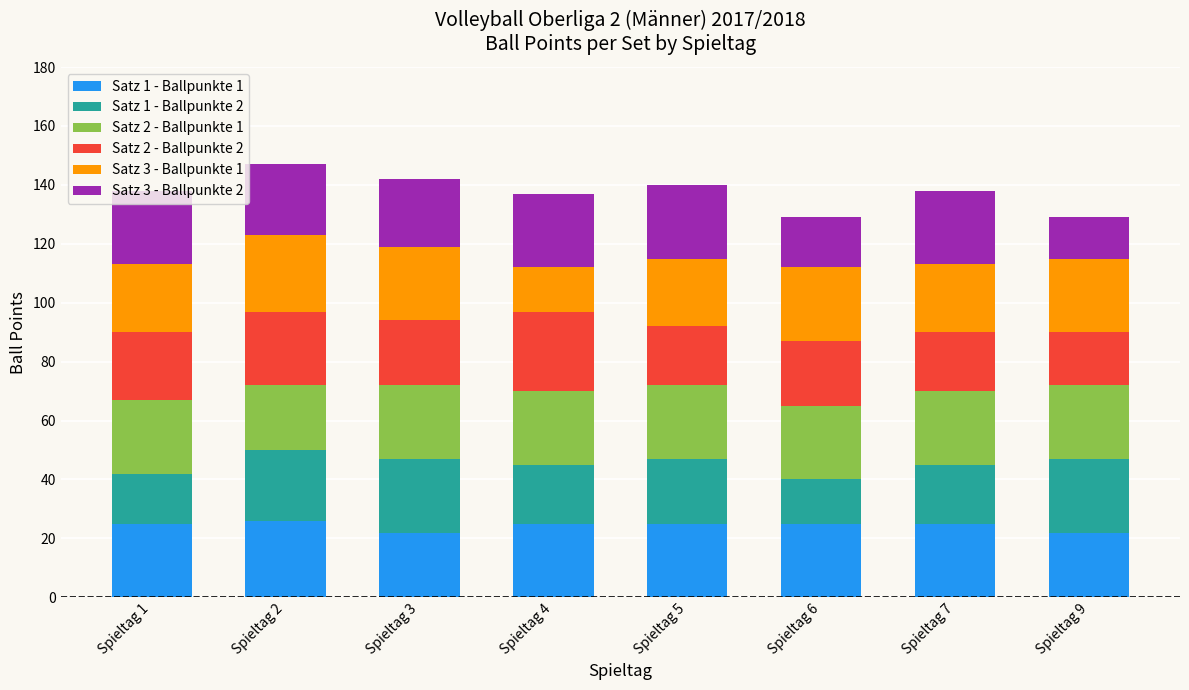

What is the average value of the Satz 1 - Ballpunkte 1 series?

24